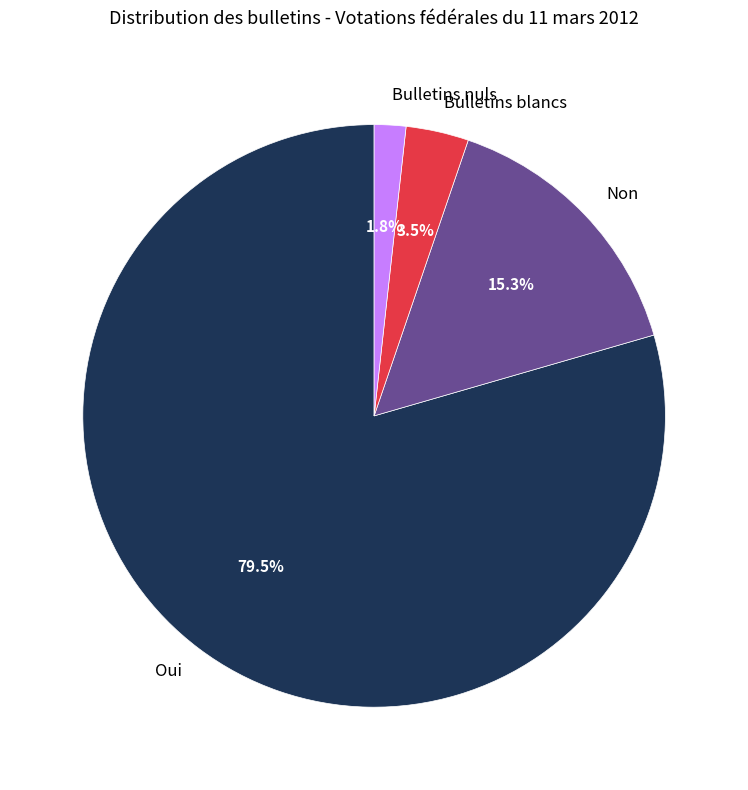

What percentage is NOT represented by Bulletins nuls?

98.2%